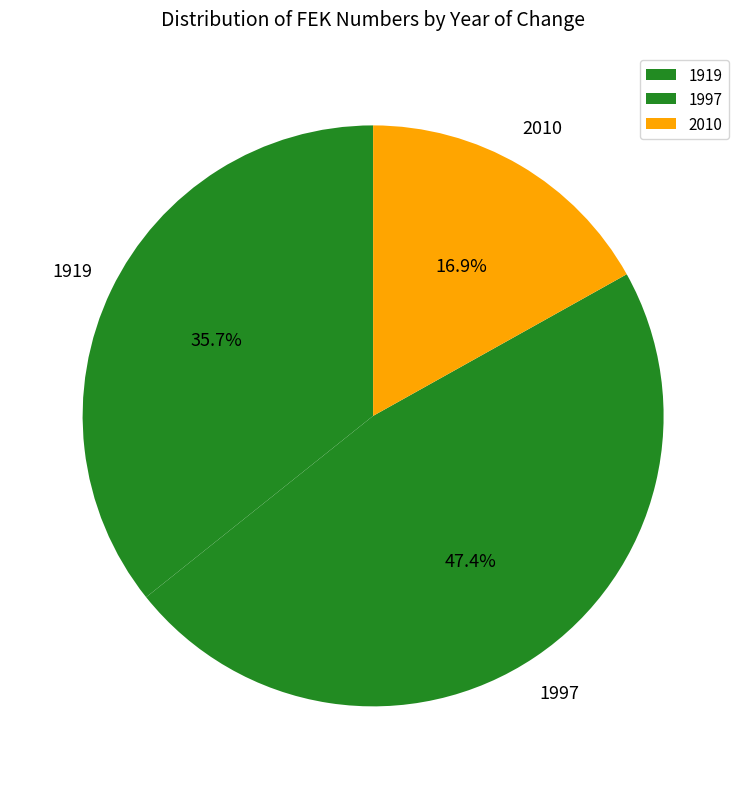

Count the number of slices in the pie.

3